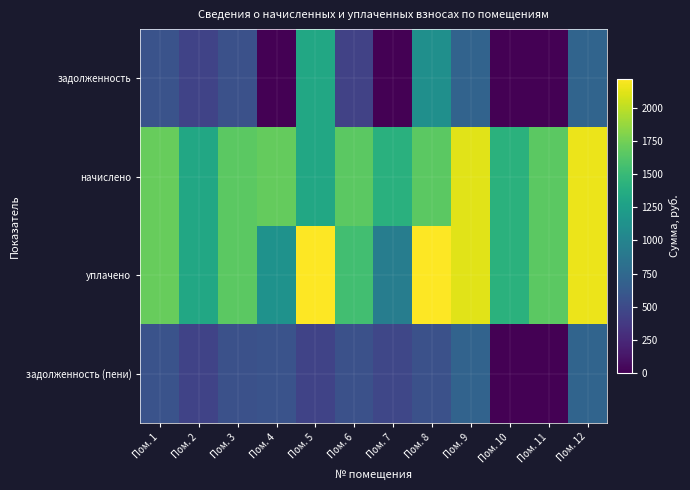

How many series are shown in this chart?

4